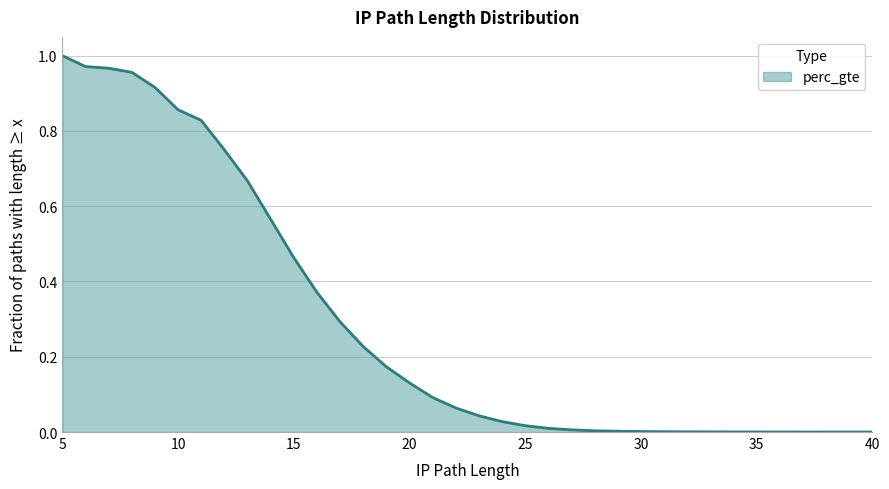

Is it true that the value at 40 is -0.5?

False